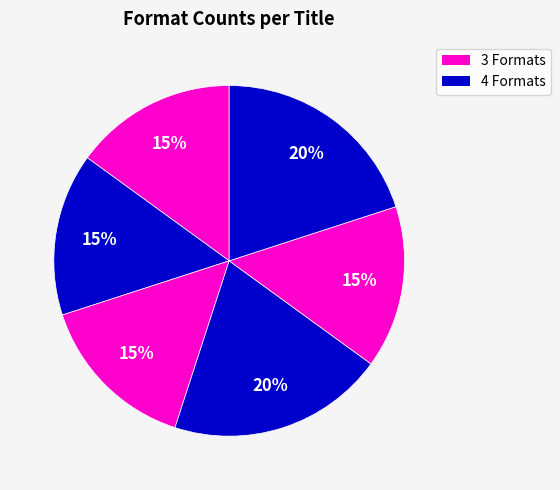

How many segments does this pie chart have?

6